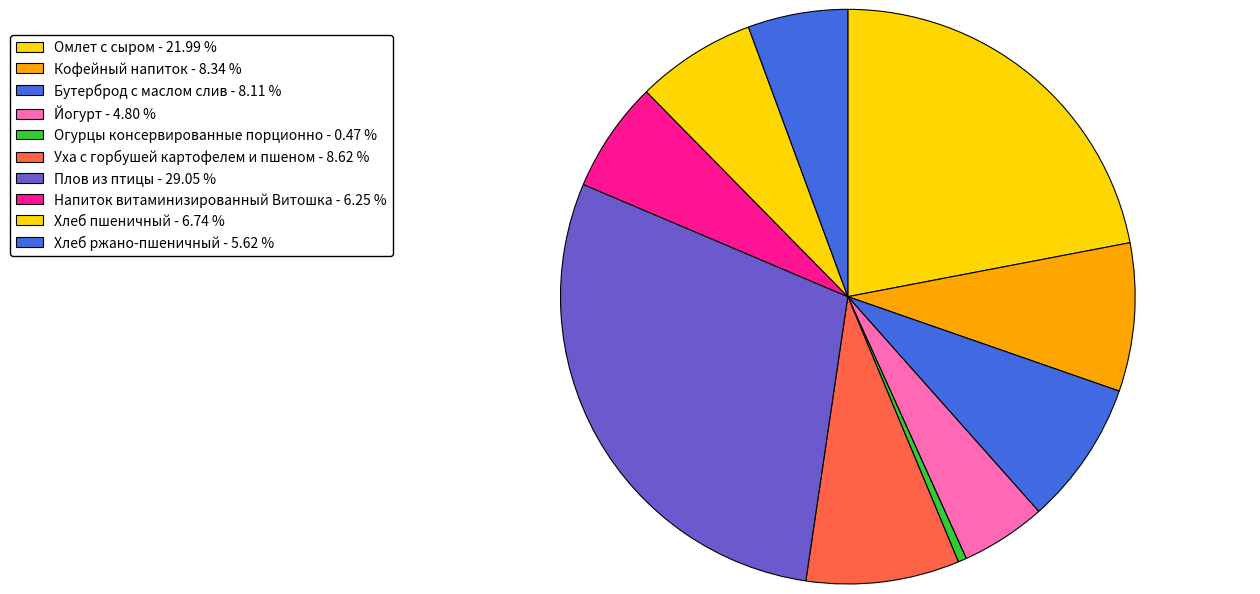

To the nearest percent, what is the difference between the largest and smallest slice percentages?

29%